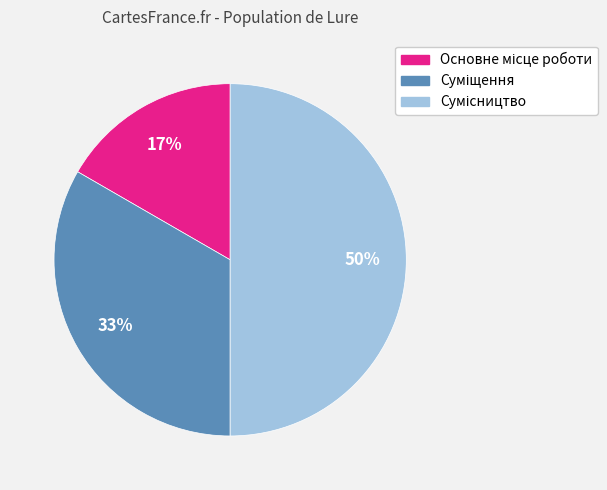

To the nearest percent, what is the average slice percentage?

33%